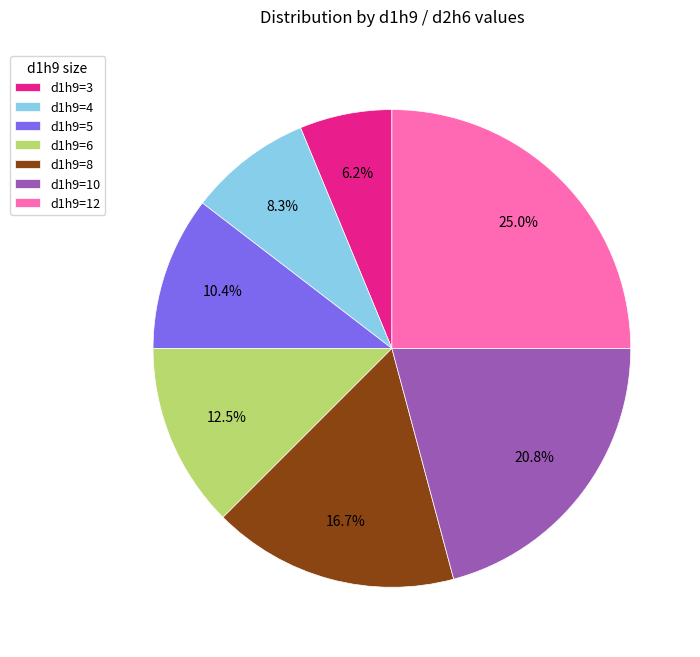

Do d1h9=10 and d1h9=3 together represent more than half of the pie?

No